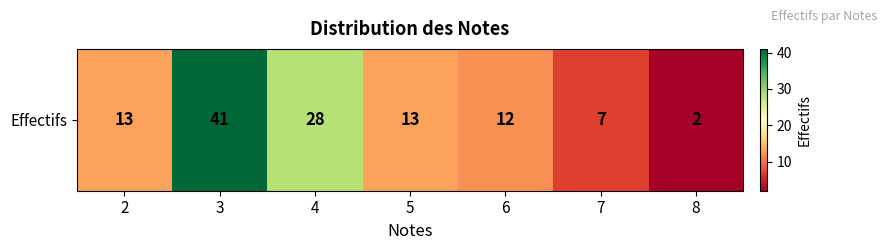

How many values are between 7 and 28?

5